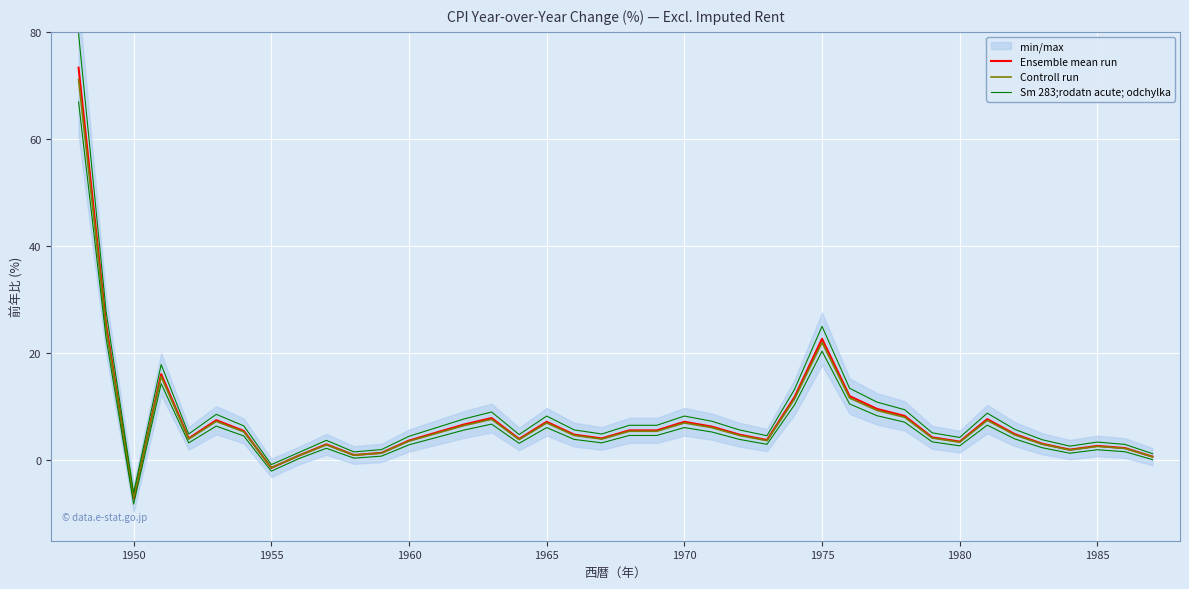

Does the chart display data point markers on the line(s)?

No